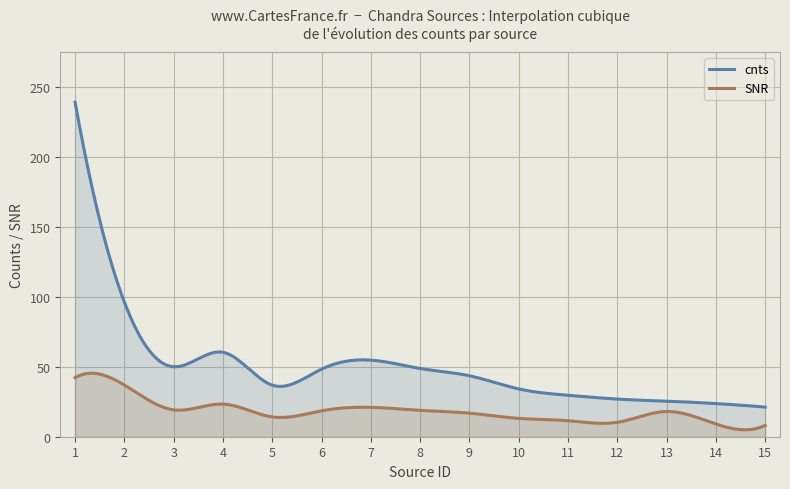

What is the value of the cnts point at the 7th from the left?

54.8